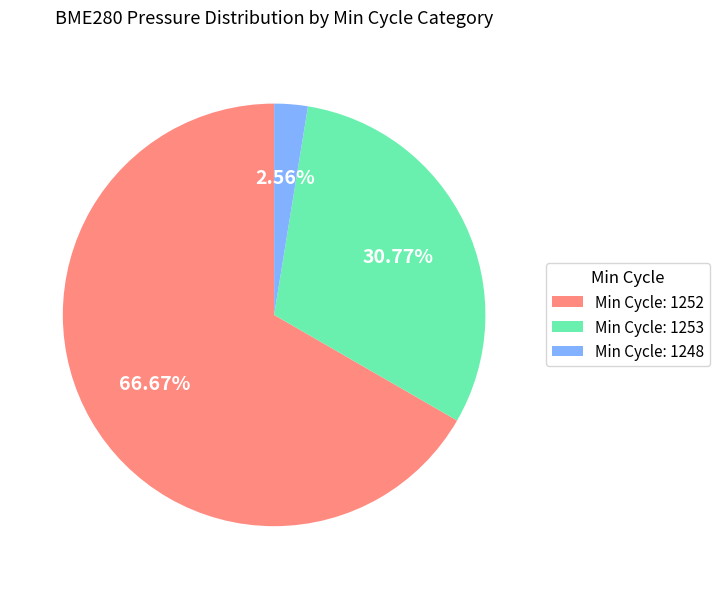

Which has a higher value, Min Cycle: 1253 or Min Cycle: 1252?

Min Cycle: 1252